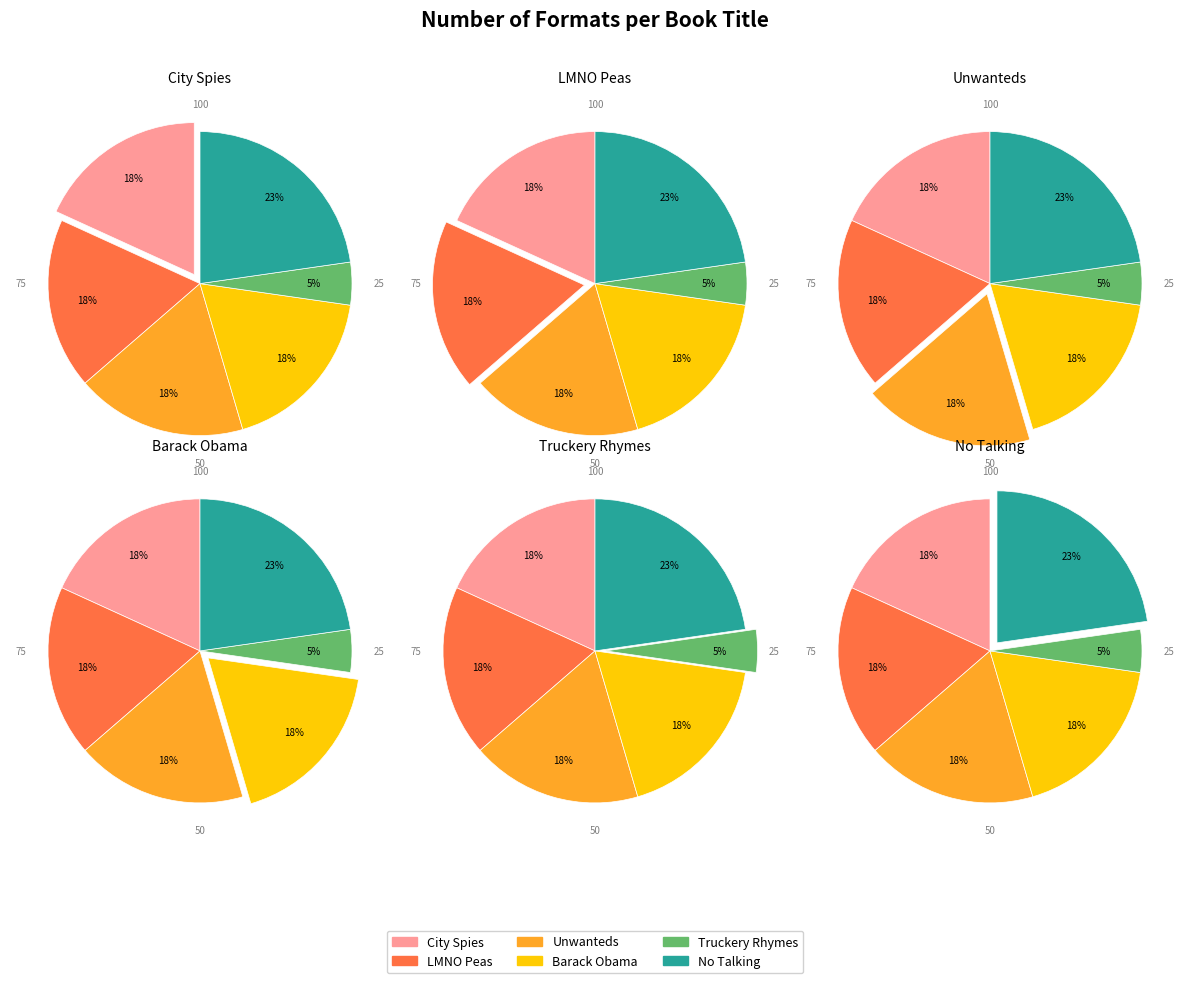

To the nearest percent, what portion does LMNO Peas represent?

18%